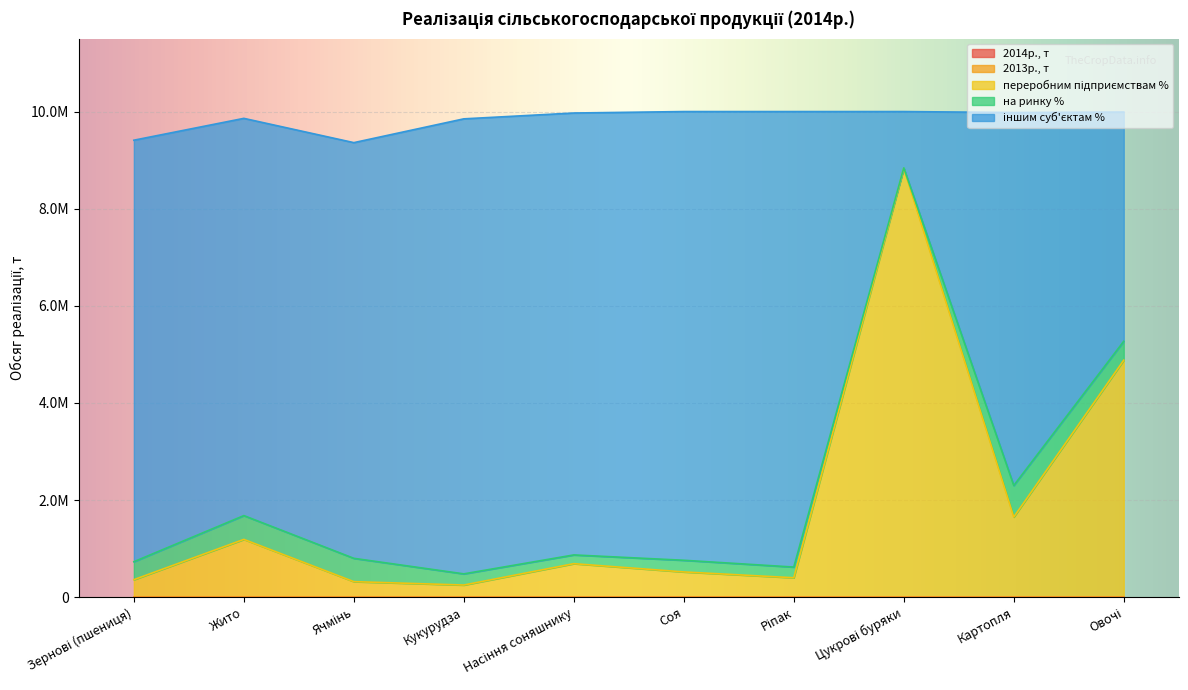

Does the chart display data point markers on the line(s)?

No